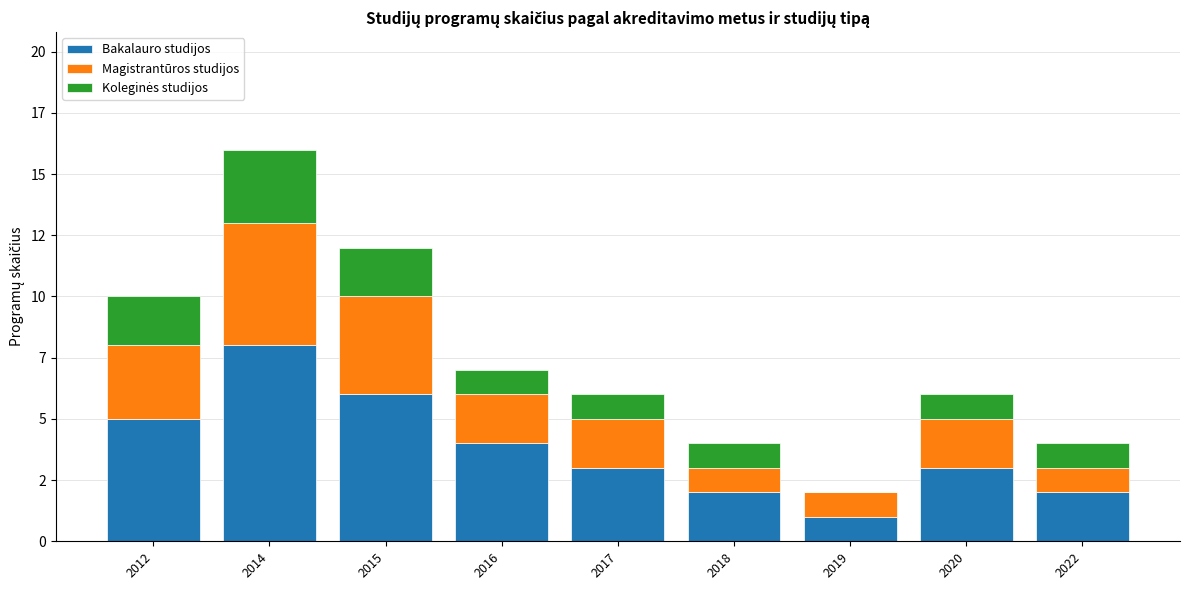

Are the bars horizontal?

No